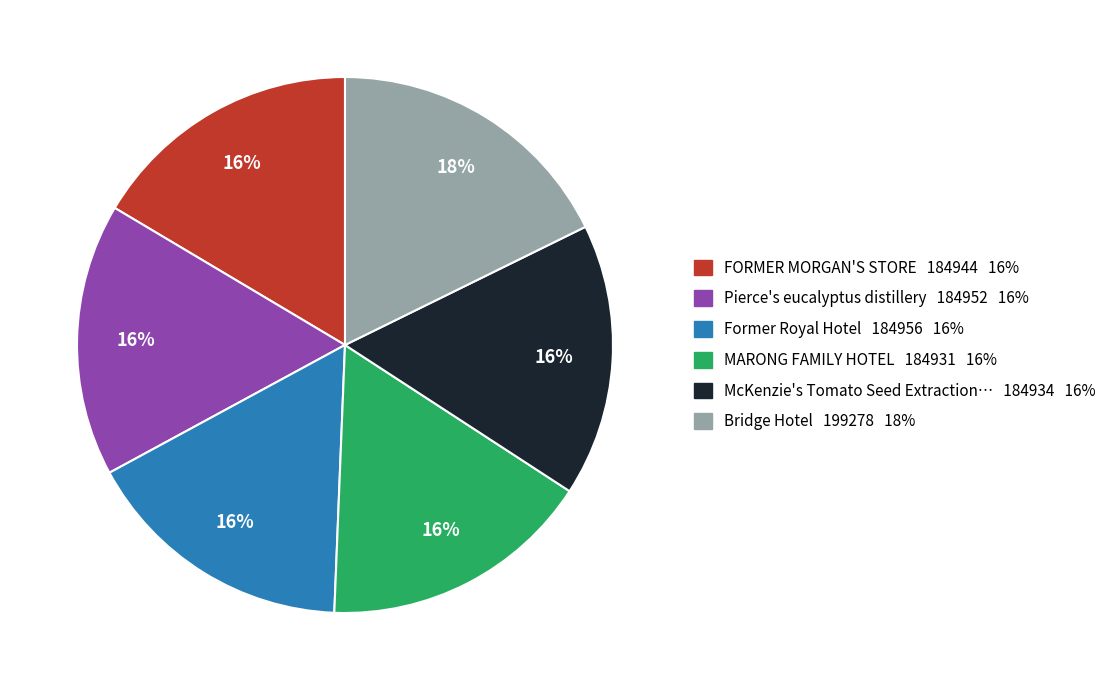

Does any single category account for the majority?

No